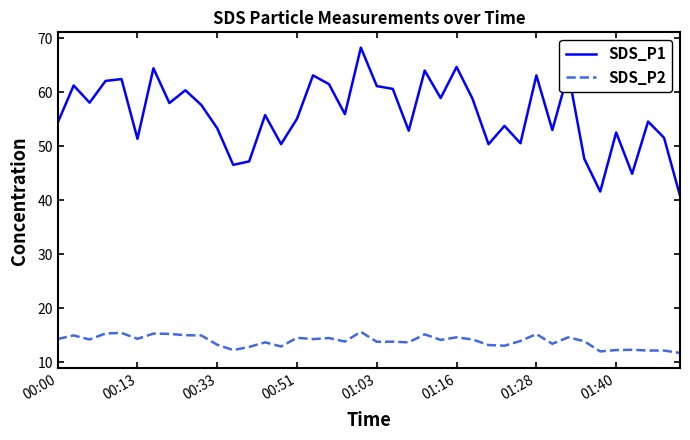

Rank the series by their average value, from lowest to highest.

SDS_P2, SDS_P1